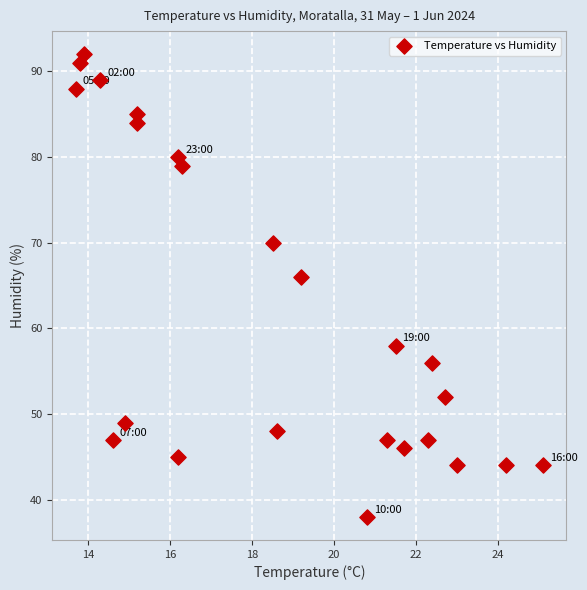

What Y value in the scatter plot is closest to 65?

66